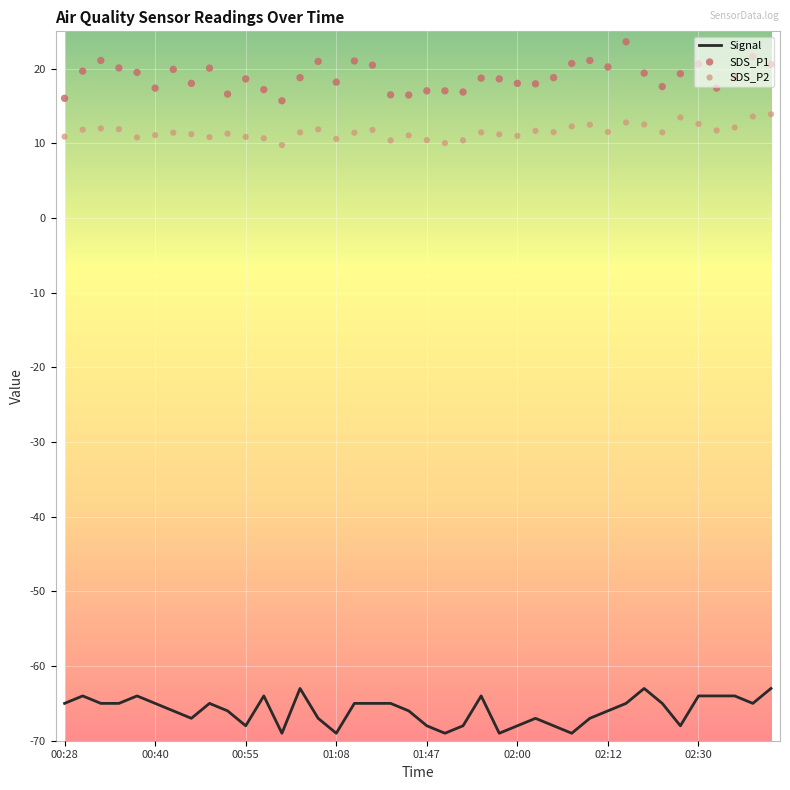

Which series reaches the maximum Y coordinate?

SDS_P1